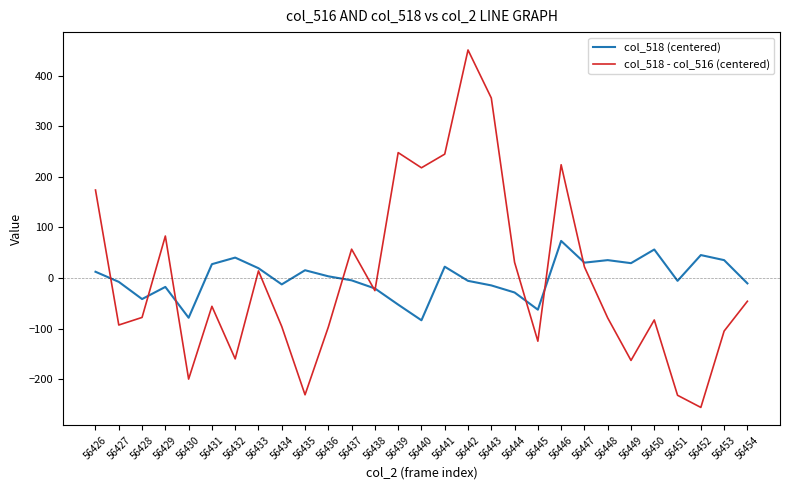

At which label does col_518 - col_516 (centered) reach its minimum?

56452